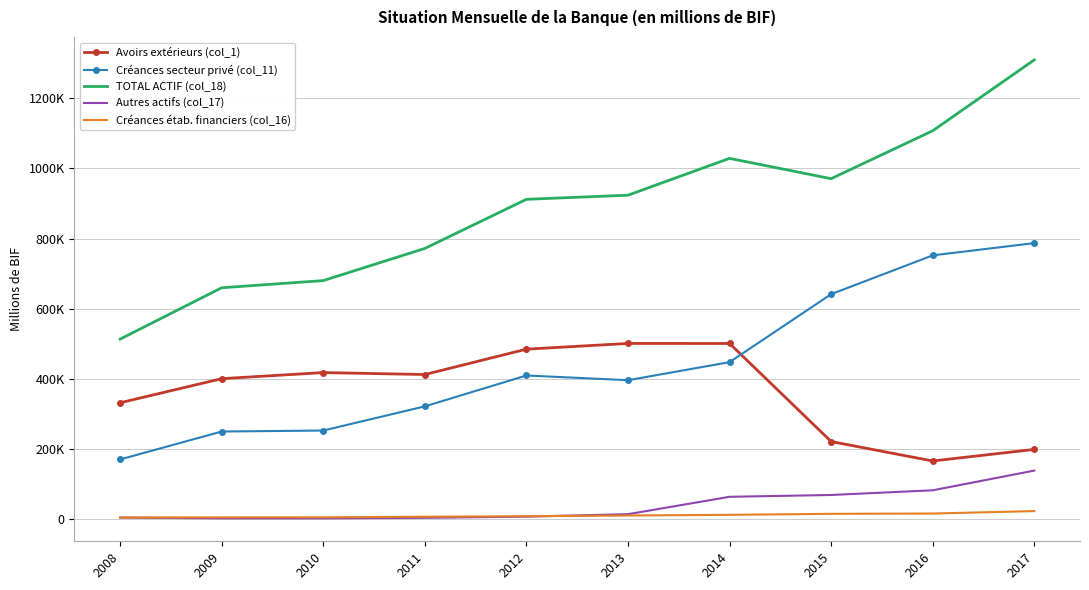

Reading left to right, extract all data points from this chart.

Avoirs extérieurs (col_1): 2008=332289.0	2009=400951.3	2010=418272.2	2011=412743.8	2012=485025.5	2013=501323.5	2014=501214.7	2015=221829.6	2016=166434.7	2017=199389.8
Créances secteur privé (col_11): 2008=170798.9	2009=250334.1	2010=253190.1	2011=322018.9	2012=410025.0	2013=396574.3	2014=448063.6	2015=641724.6	2016=752299.8	2017=787208.1
TOTAL ACTIF (col_18): 2008=513610.4	2009=659974.9	2010=680429.0	2011=772034.6	2012=911953.8	2013=923747.0	2014=1028666.7	2015=970786.5	2016=1107332.3	2017=1309298.4
Autres actifs (col_17): 2008=5180.5	2009=2918.8	2010=2976.1	2011=4483.2	2012=7843.9	2013=14789.2	2014=64355.9	2015=69542.2	2016=82875.7	2017=139033.3
Créances étab. financiers (col_16): 2008=5317.0	2009=5750.7	2010=5970.6	2011=7467.4	2012=9039.4	2013=11040.0	2014=13012.5	2015=15870.1	2016=16702.1	2017=23657.2